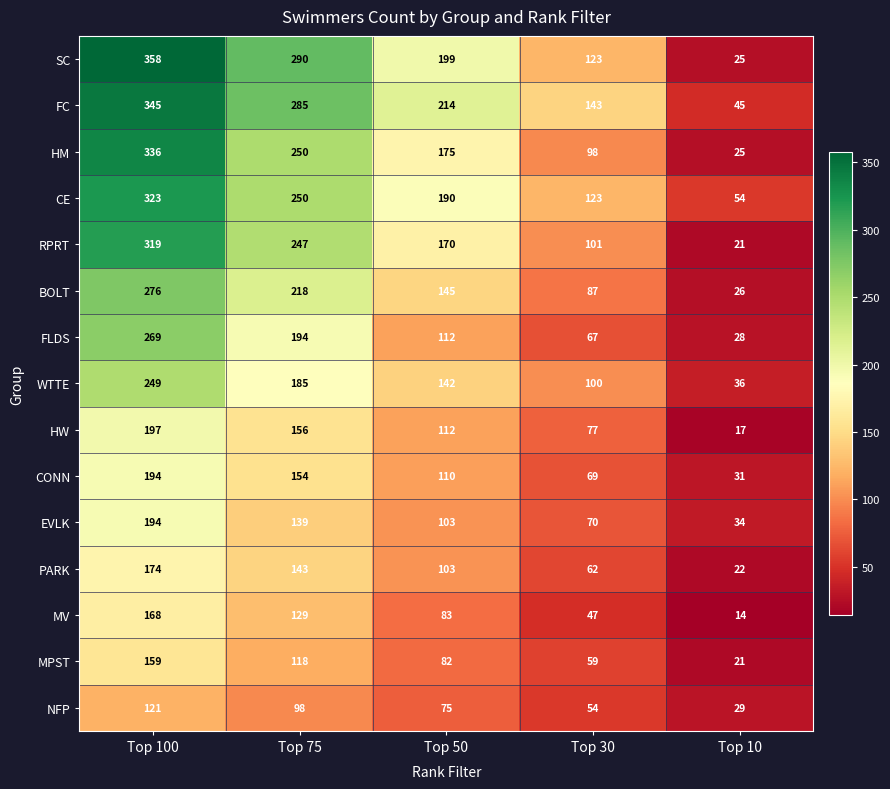

What is the approximate value of MV at Top 30, to the nearest 5?

45